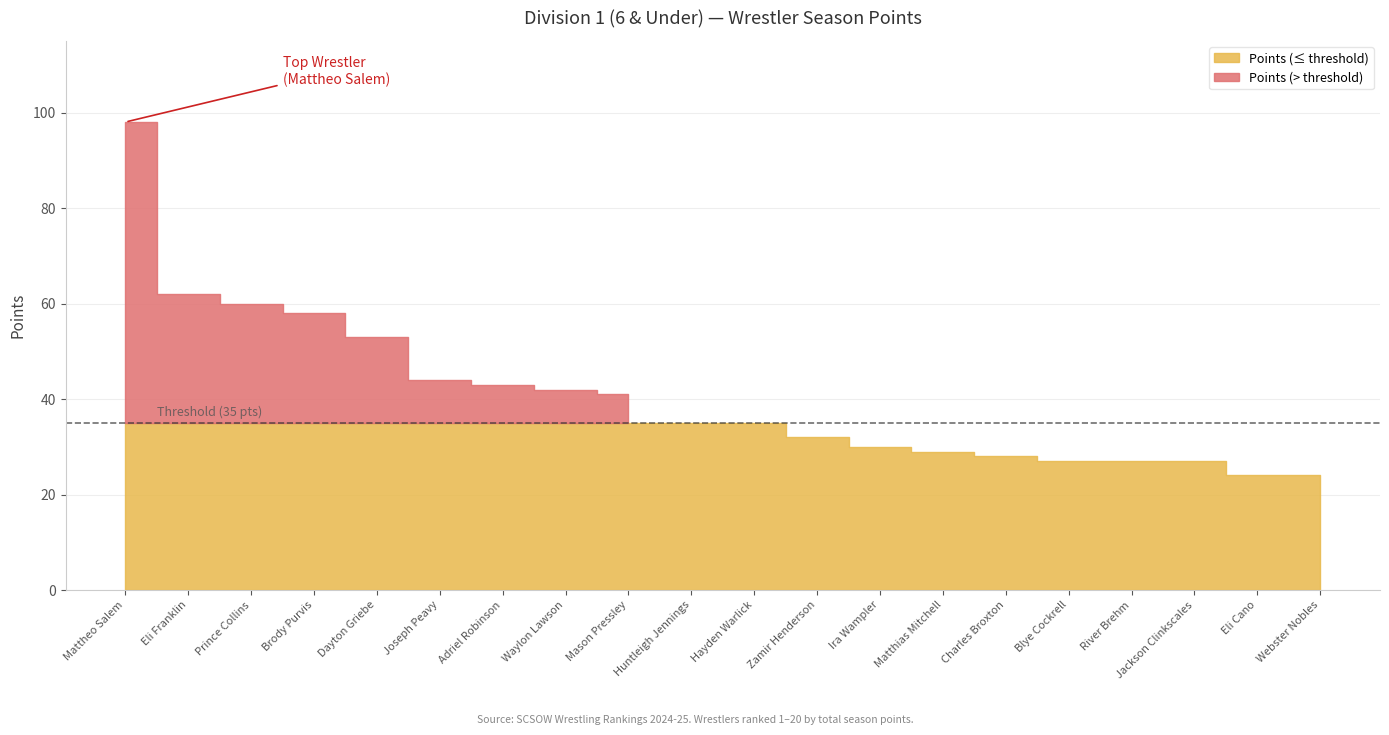

True or false: Points (below threshold) and Points (above threshold) intersect in this chart.

False